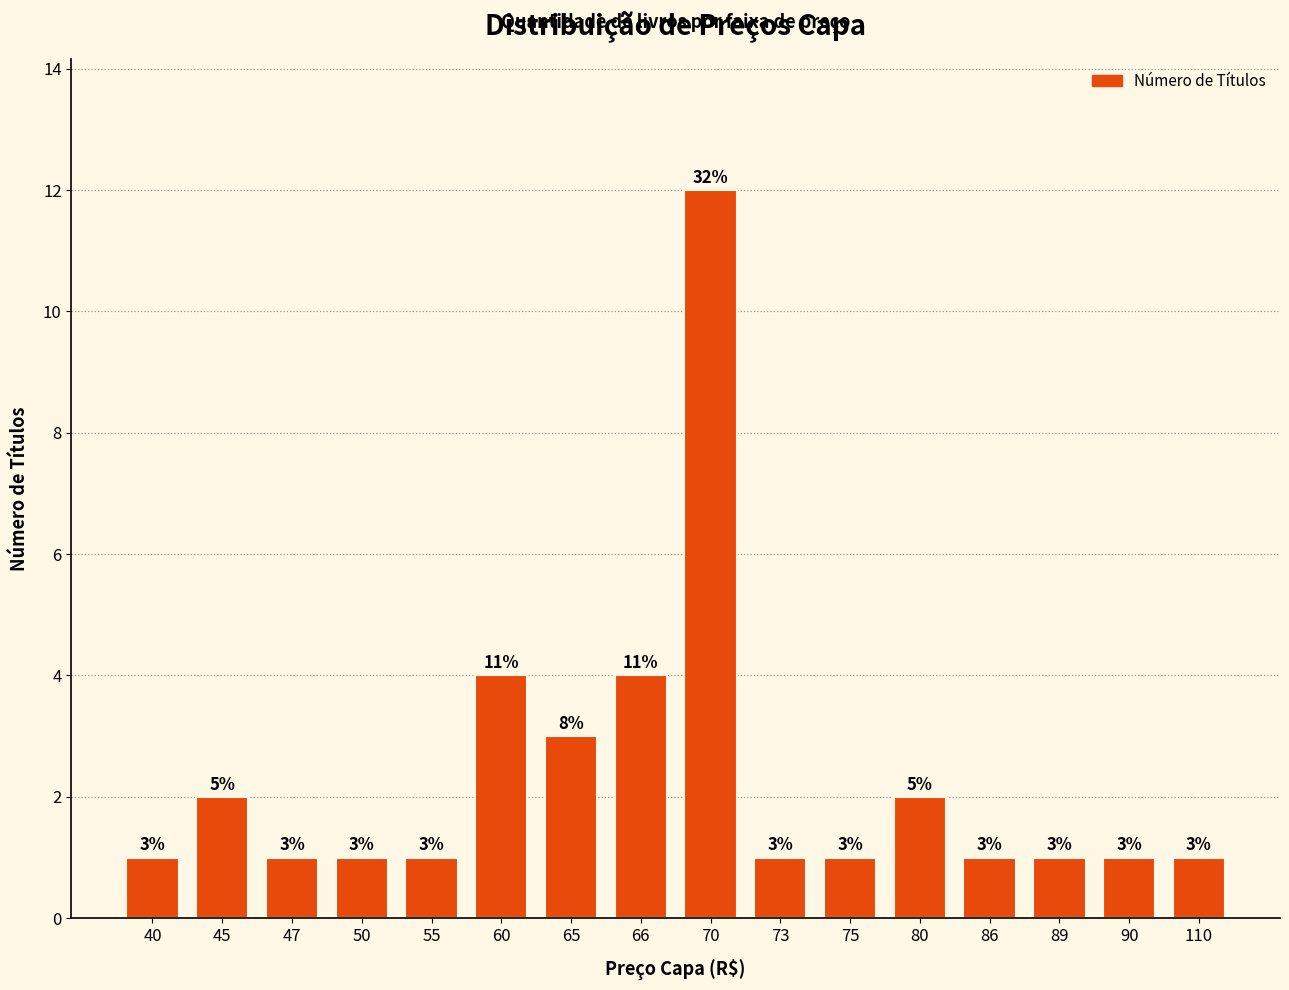

What is the sum of all values?

37